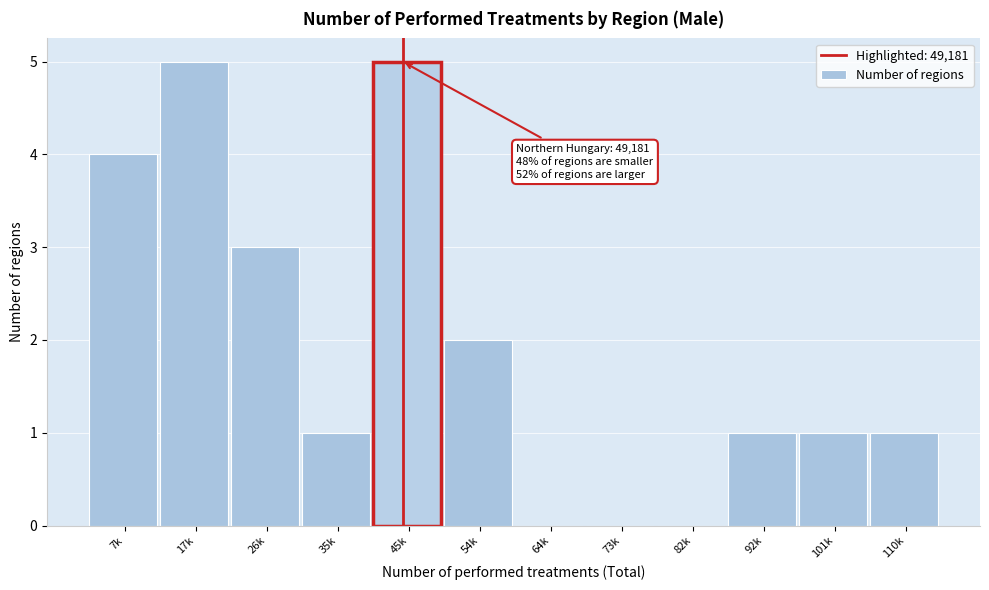

Reading left to right, transcribe all the data shown in this chart.

7k=4	17k=5	26k=3	35k=1	45k=5	54k=2	64k=0	73k=0	82k=0	92k=1	101k=1	110k=1